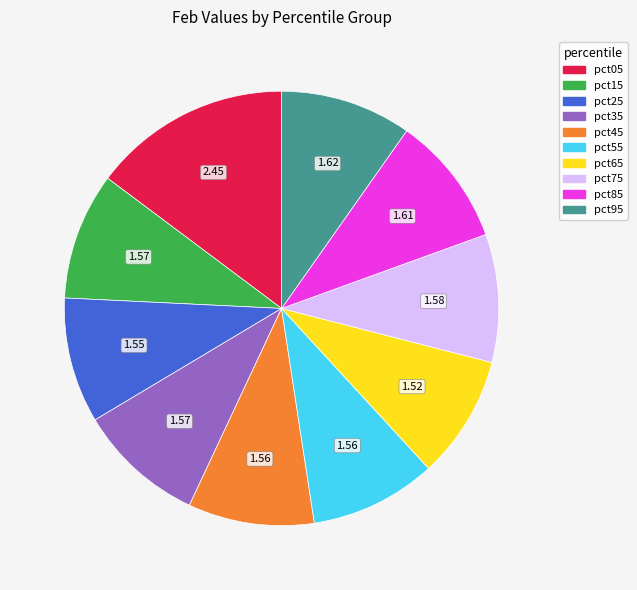

True or false: pct25 accounts for 9% of the total.

True